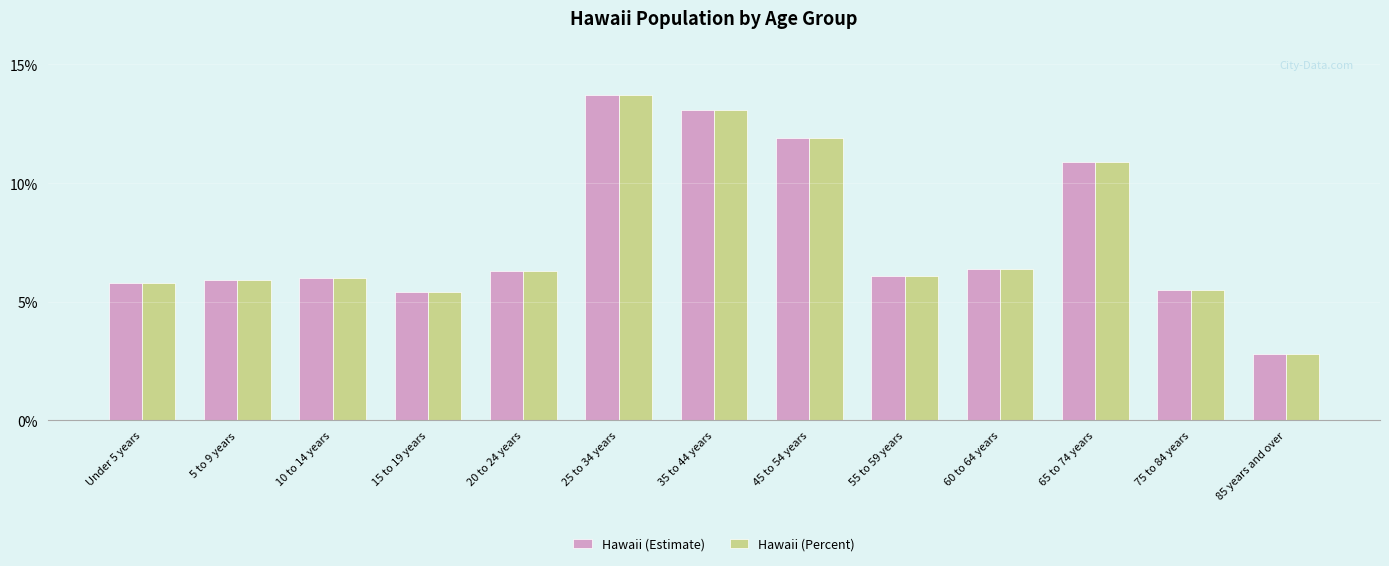

Reading left to right, list all the values displayed in this chart.

Hawaii (Estimate): Under 5 years=5.8	5 to 9 years=5.9	10 to 14 years=6.0	15 to 19 years=5.4	20 to 24 years=6.3	25 to 34 years=13.7	35 to 44 years=13.1	45 to 54 years=11.9	55 to 59 years=6.1	60 to 64 years=6.4	65 to 74 years=10.9	75 to 84 years=5.5	85 years and over=2.8
Hawaii (Percent): Under 5 years=5.8	5 to 9 years=5.9	10 to 14 years=6.0	15 to 19 years=5.4	20 to 24 years=6.3	25 to 34 years=13.7	35 to 44 years=13.1	45 to 54 years=11.9	55 to 59 years=6.1	60 to 64 years=6.4	65 to 74 years=10.9	75 to 84 years=5.5	85 years and over=2.8